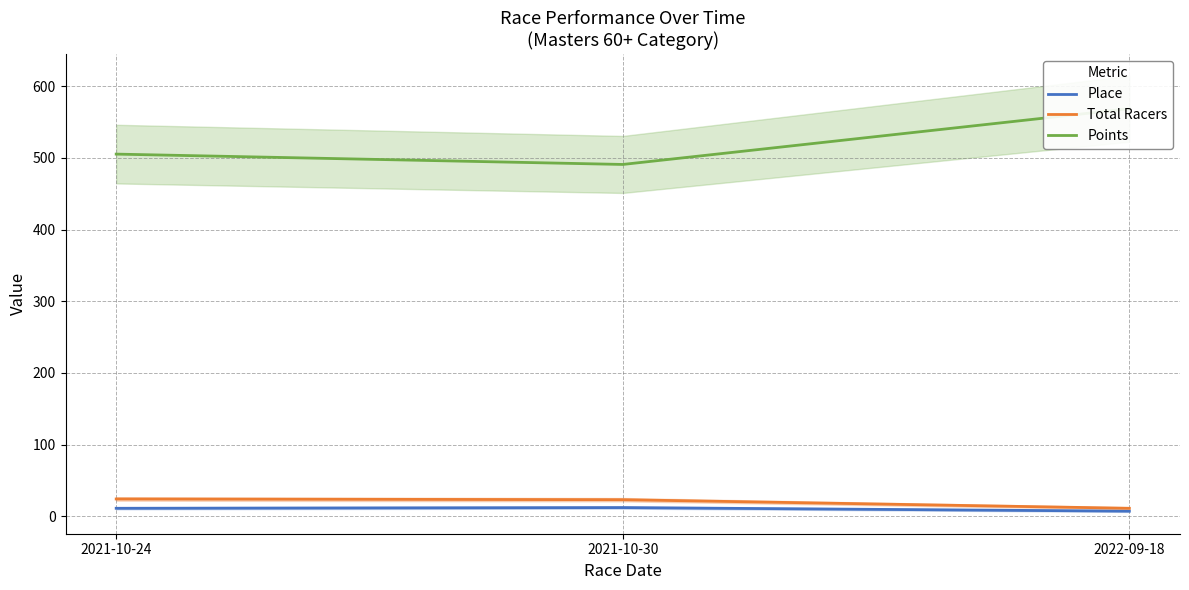

Rank the series at 2022-09-18 from lowest to highest value.

Place, Total Racers, Points